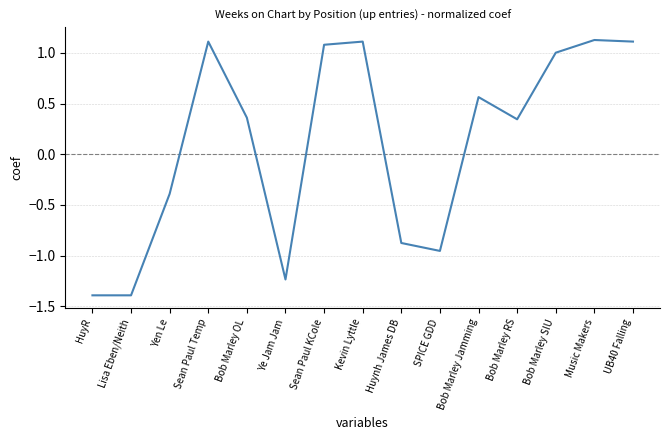

What is the difference between the second highest and second lowest values?

2.5